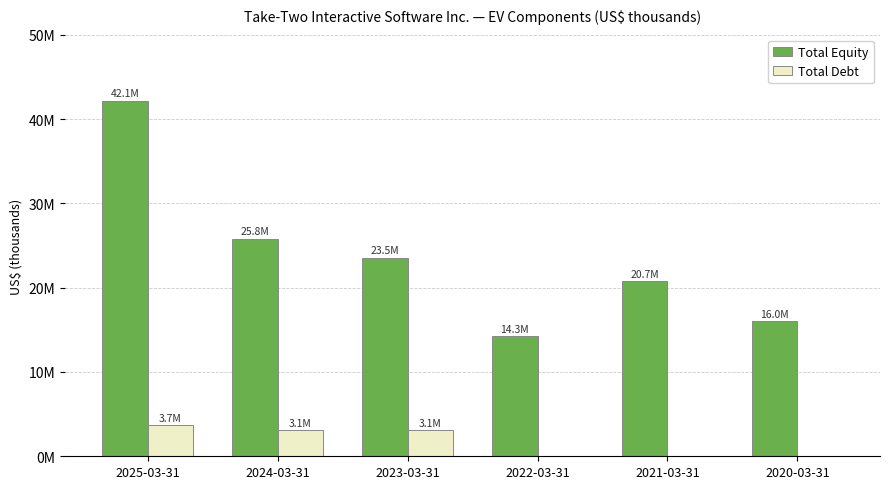

At how many categories does at least one series exceed 6296787?

6